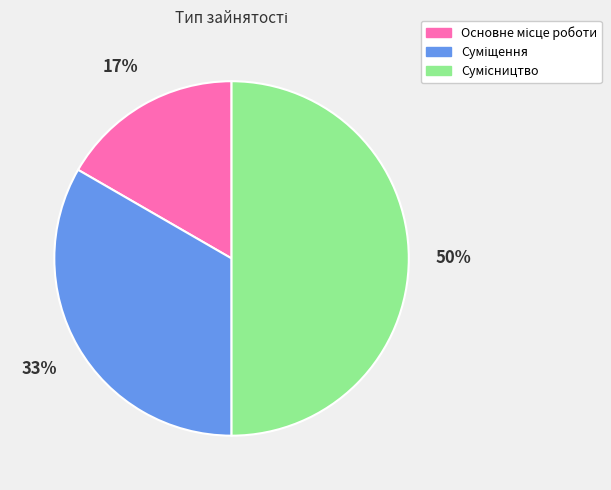

To the nearest percent, what is the difference between the largest and smallest slice percentages?

33%